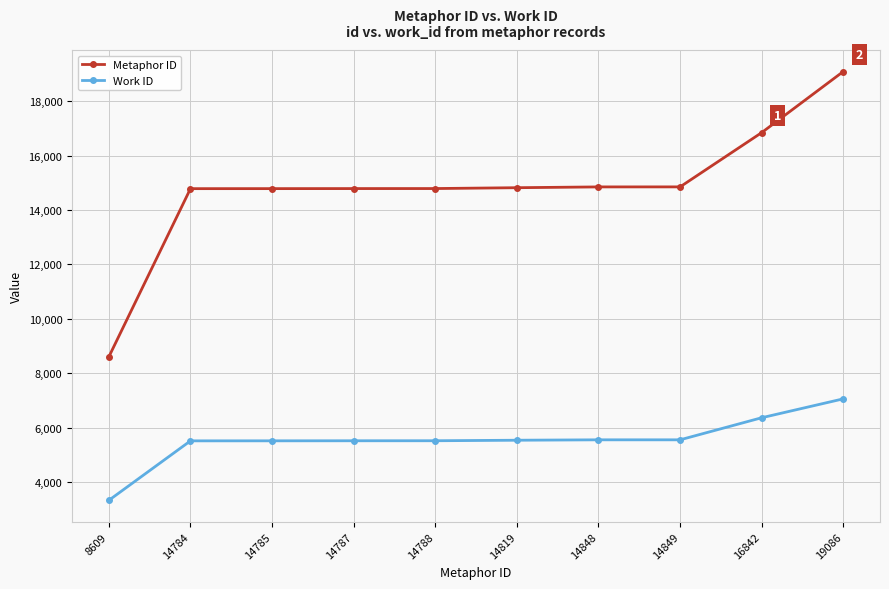

What is the difference between the Work ID values at 16842 and 8609?

3032